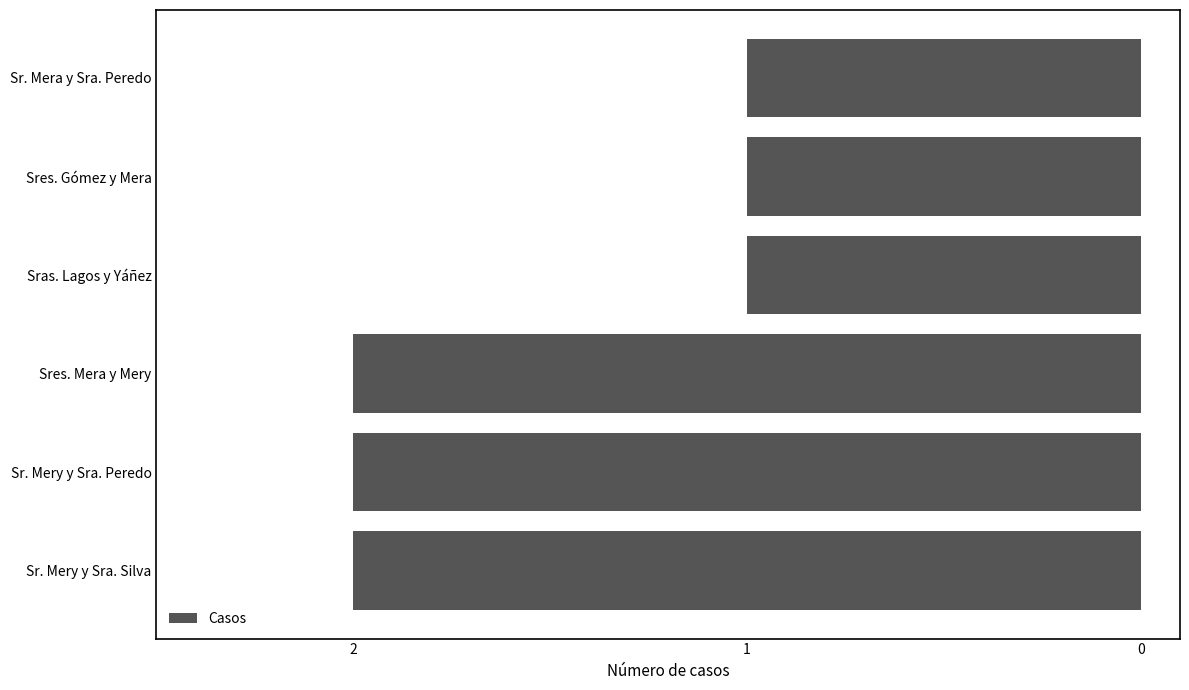

Are the bars horizontal?

Yes